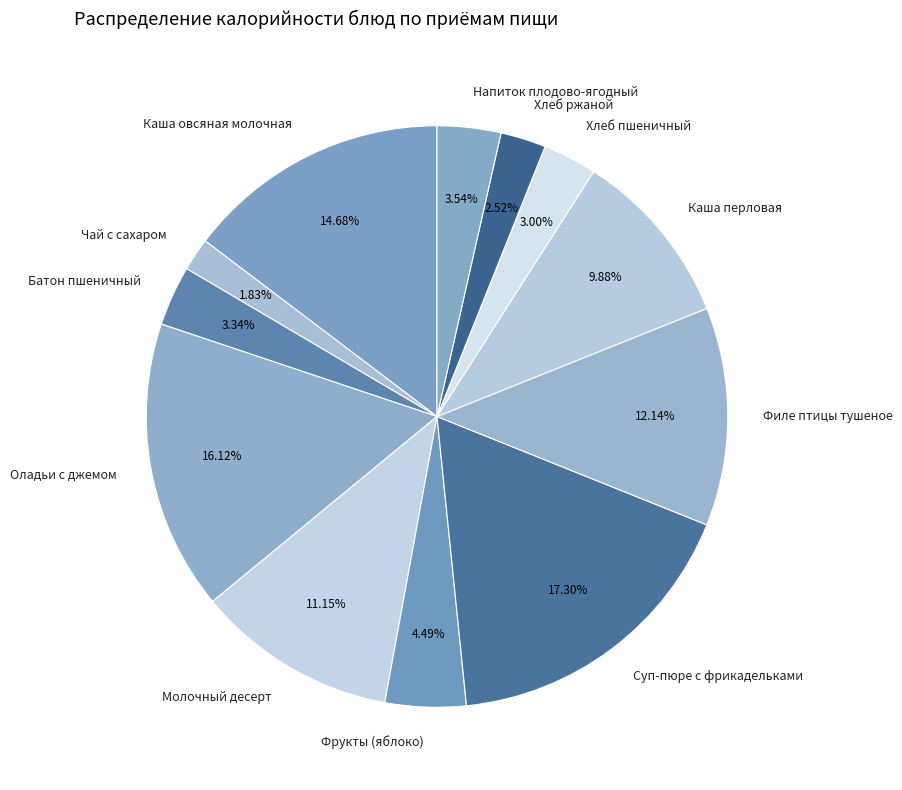

Approximately how many times larger is the value at Напиток плодово-ягодный compared to Каша перловая?

0.4